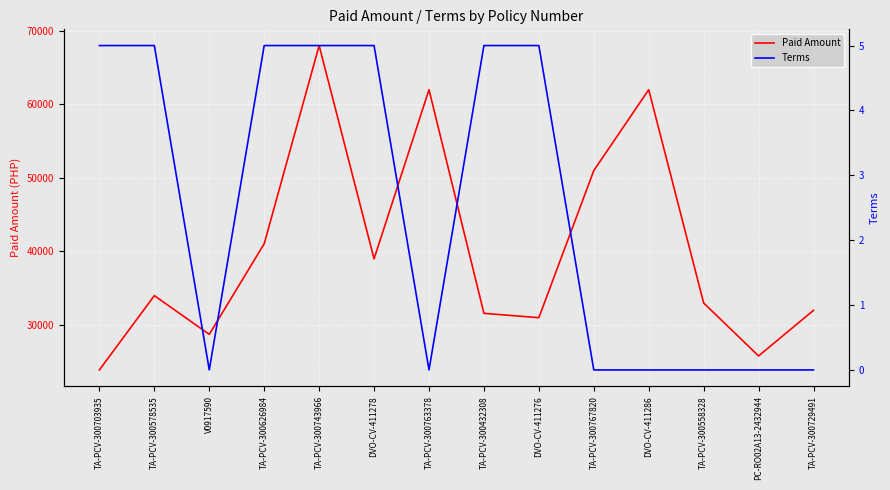

At which category does the chart reach its minimum across all series?

V0917590